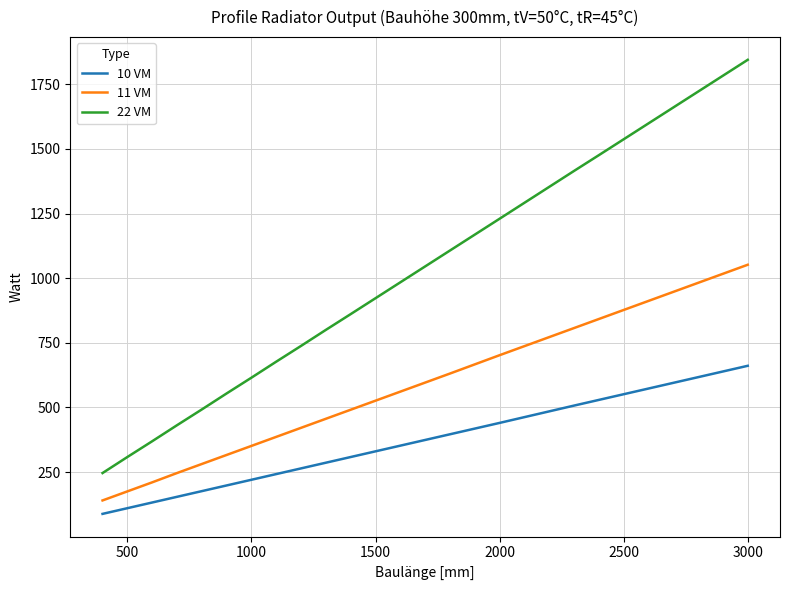

Reading left to right, what are all the values shown in this chart?

10 VM: 88	110	132	154	176	198	220	242	264	286	308	352	396	440	507	529	573	617	661
11 VM: 140	175	210	246	281	316	351	386	421	456	491	561	631	702	807	842	912	982	1052
22 VM: 246	308	369	431	492	554	615	677	738	800	861	984	1107	1230	1415	1476	1599	1722	1845